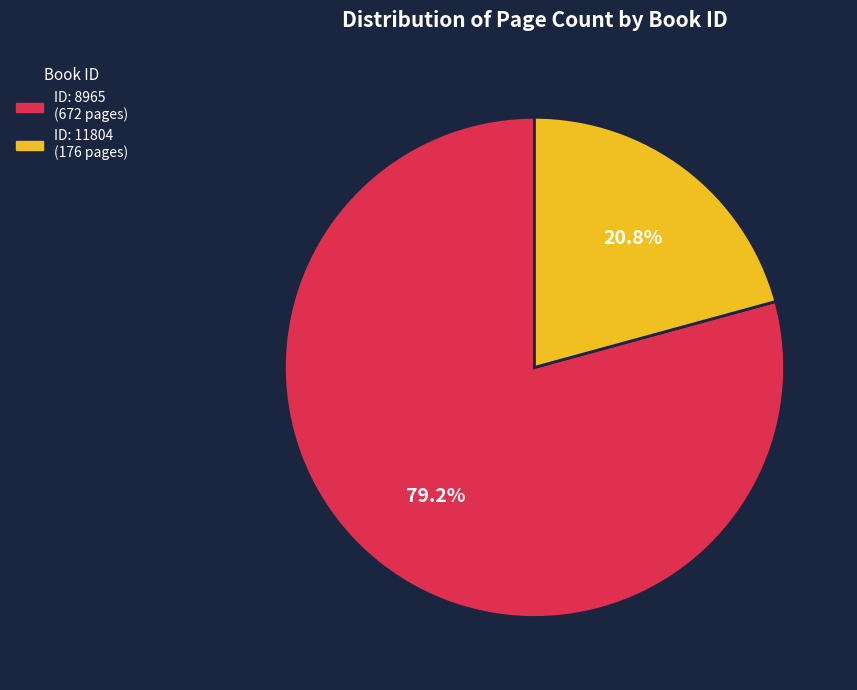

Does any single category account for the majority?

Yes